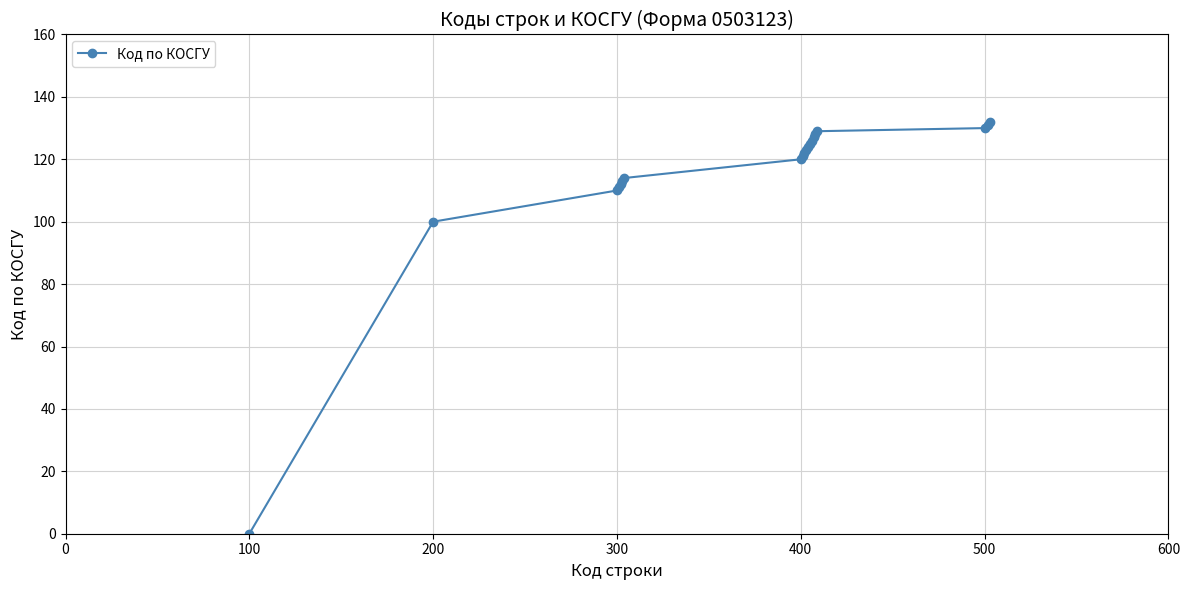

What is the average value?

115